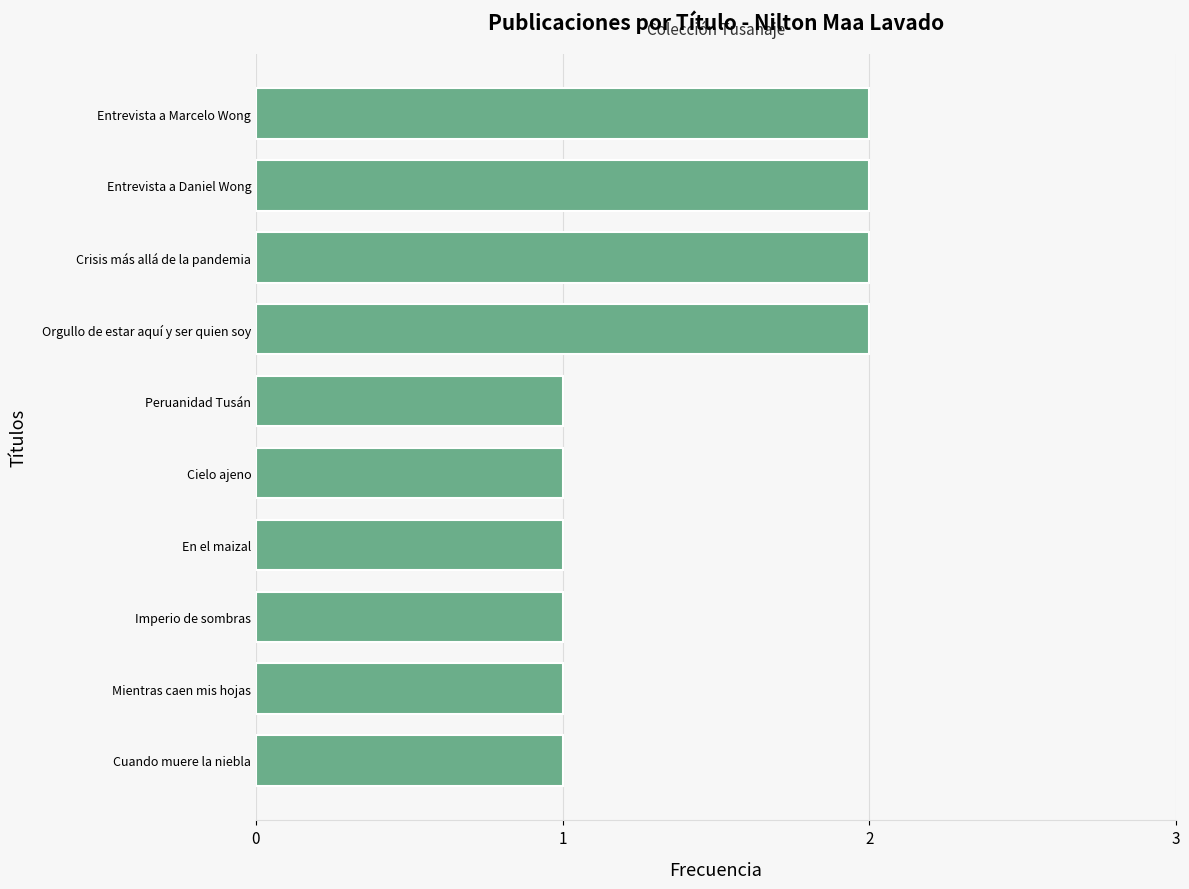

What is the sum of the values at Crisis más allá de la pandemia and Mientras caen mis hojas?

3